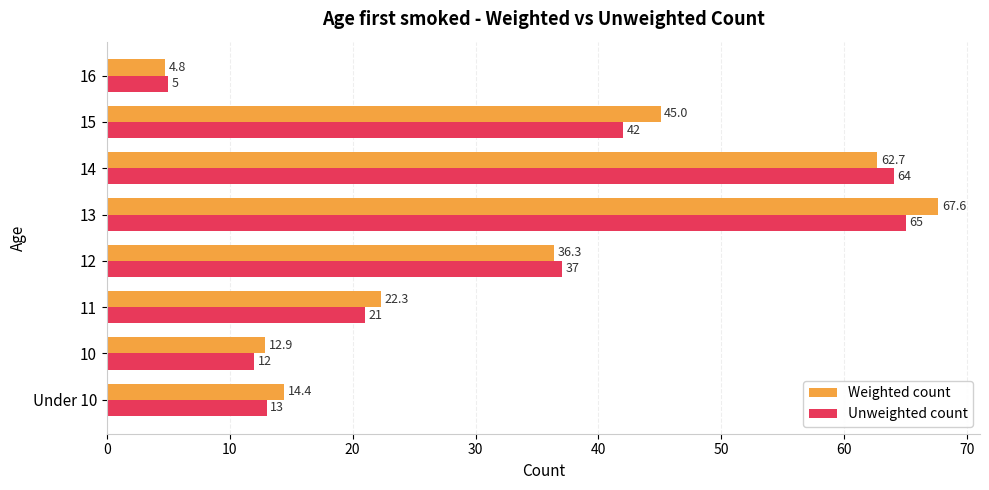

At how many categories does at least one series exceed 11?

7